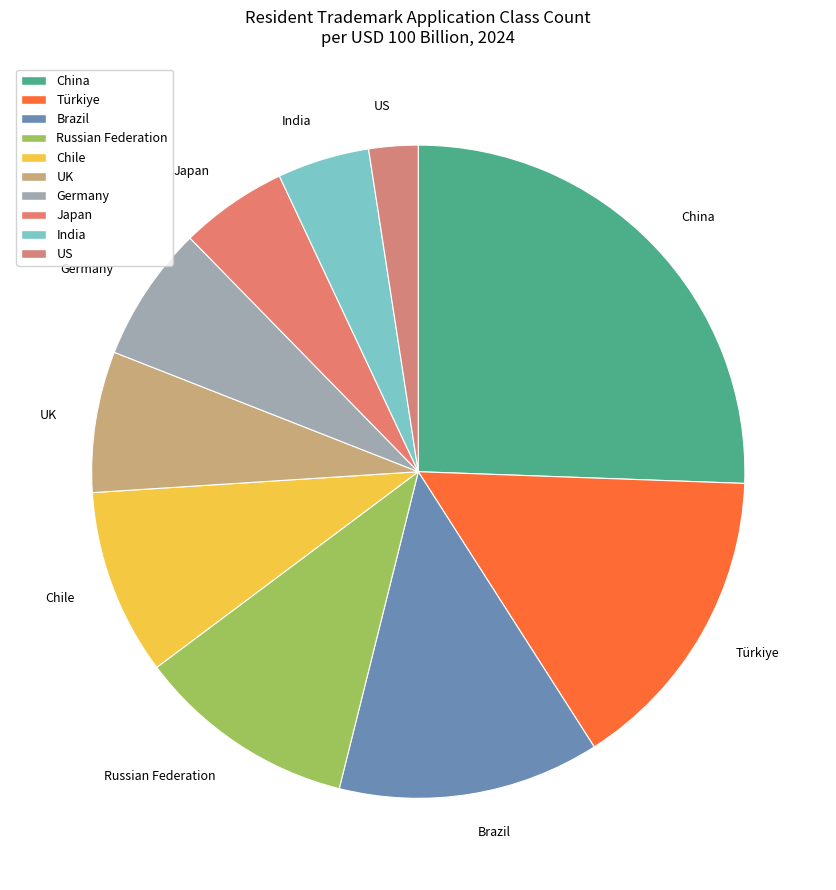

Is the sum of Chile and Brazil greater than half?

No